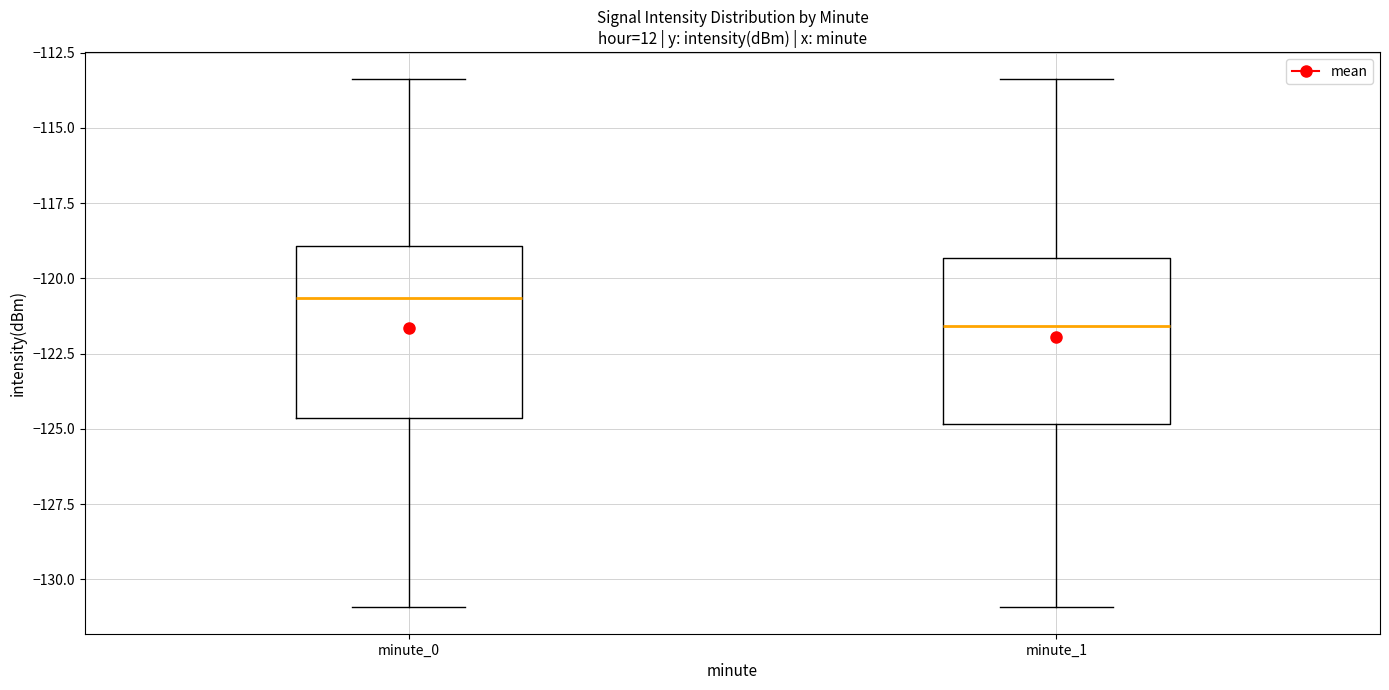

Where is the upper edge of the box for minute_0 on the y-axis? The values are not printed on the chart, so give them approximately, as read against the axis.

-119.0